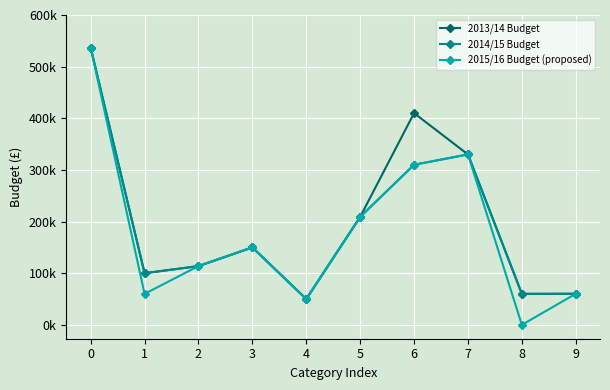

What is the difference between the maximum and minimum values in the 2015/16 Budget (proposed) series?

536800